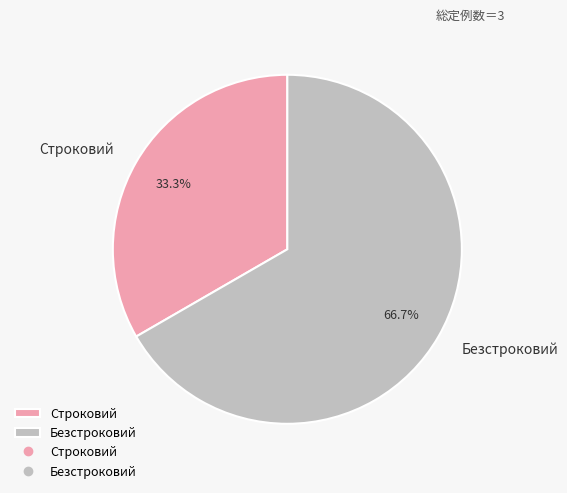

To the nearest percent, what is the average slice percentage?

50%